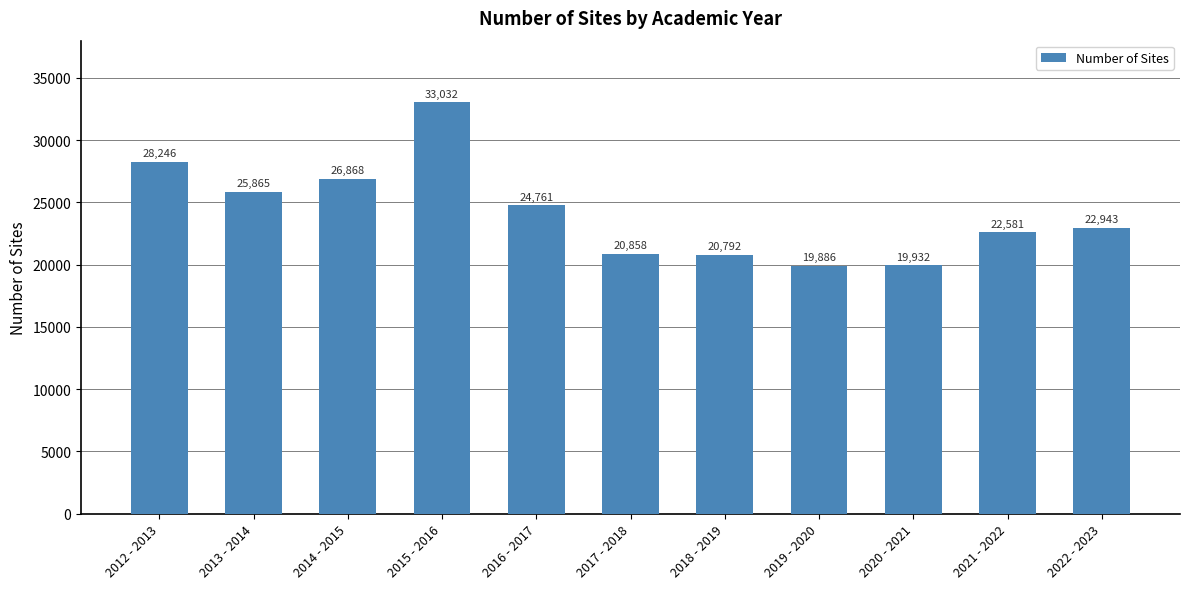

Is it true that the value at 2012 - 2013 is 28246?

True